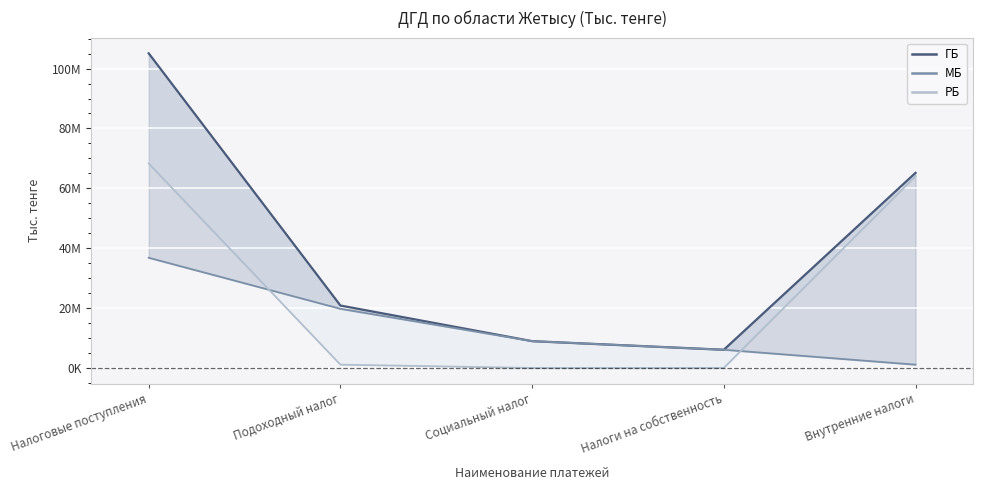

True or false: МБ has more than 2 interior local peaks.

False